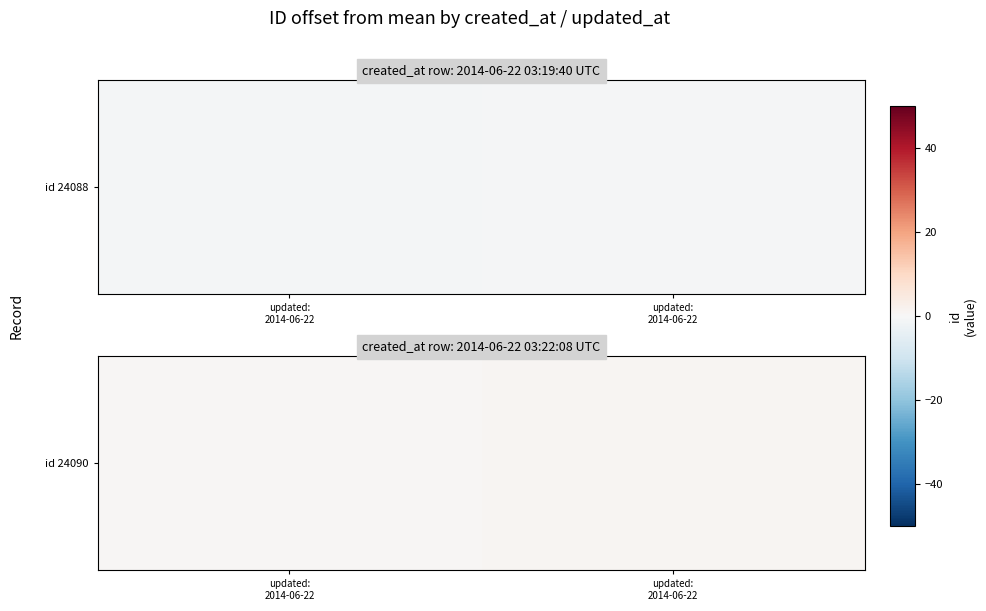

Count the values in the range 0 to 1.

2